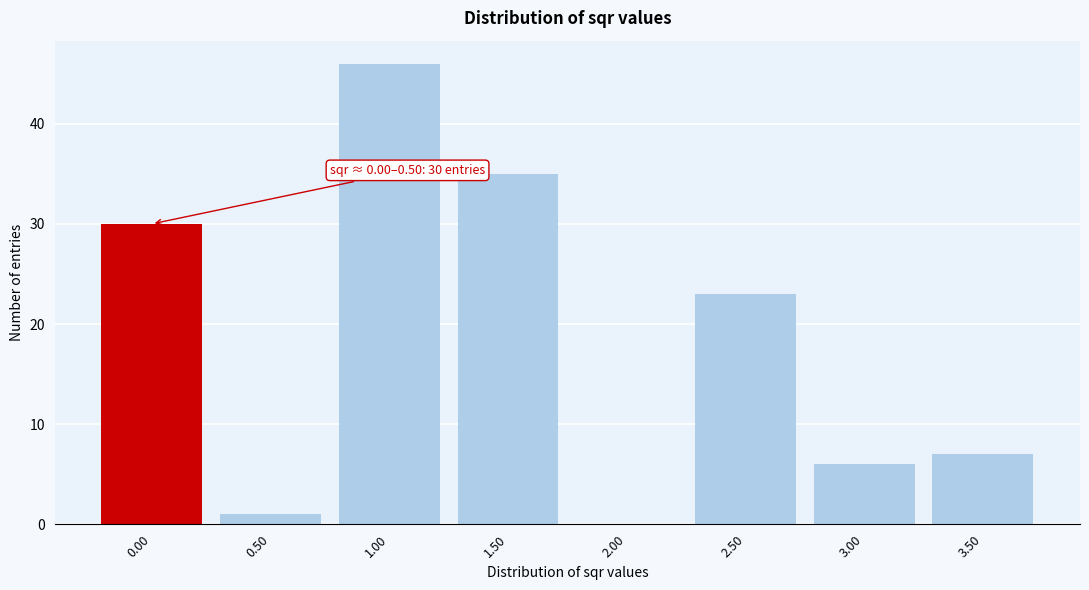

Reading right to left, what are all the values shown in this chart?

3.50=7	3.00=6	2.50=23	2.00=0	1.50=35	1.00=46	0.50=1	0.00=30